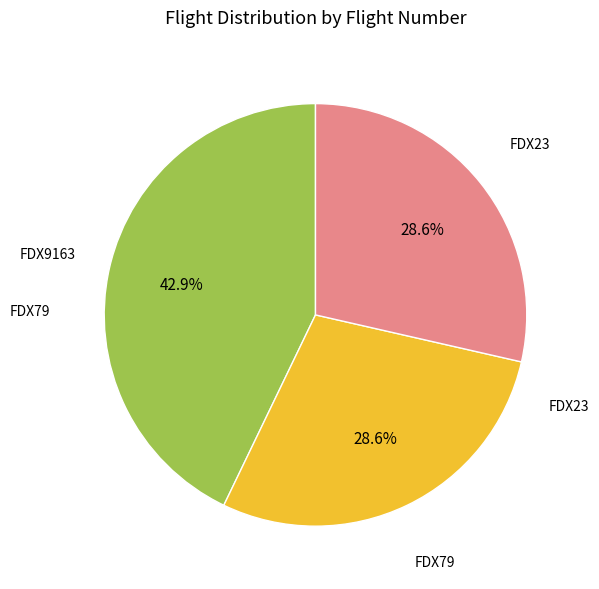

To the nearest percent, what is the difference between the FDX9163 and FDX23 slice percentages?

14%